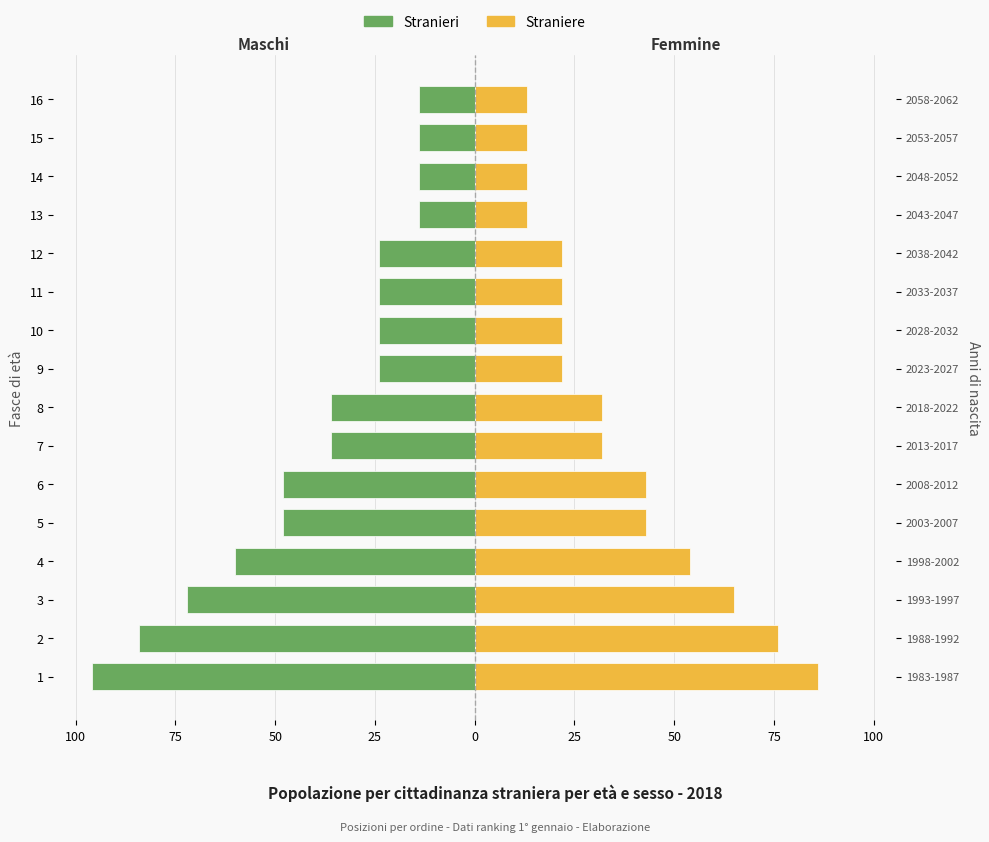

Reading right to left, transcribe all the data shown in this chart.

Stranieri: -14	-14	-14	-14	-24	-24	-24	-24	-36	-36	-48	-48	-60	-72	-84	-96
Straniere: 13	13	13	13	22	22	22	22	32	32	43	43	54	65	76	86